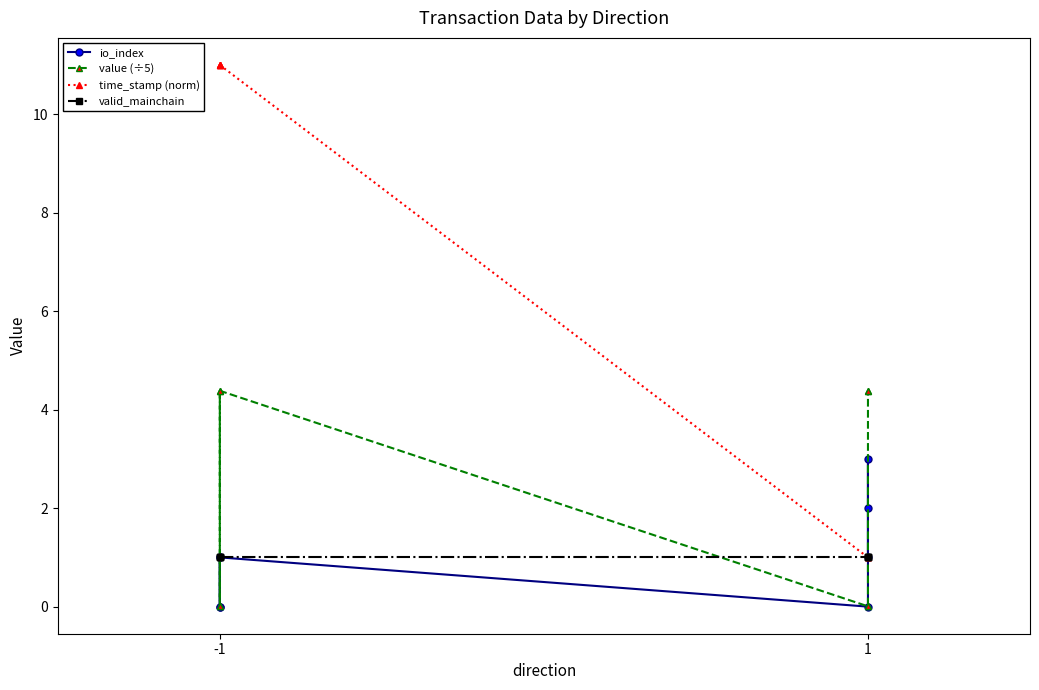

What are all the series names shown in the legend?

io_index, value (÷5), time_stamp (norm), valid_mainchain